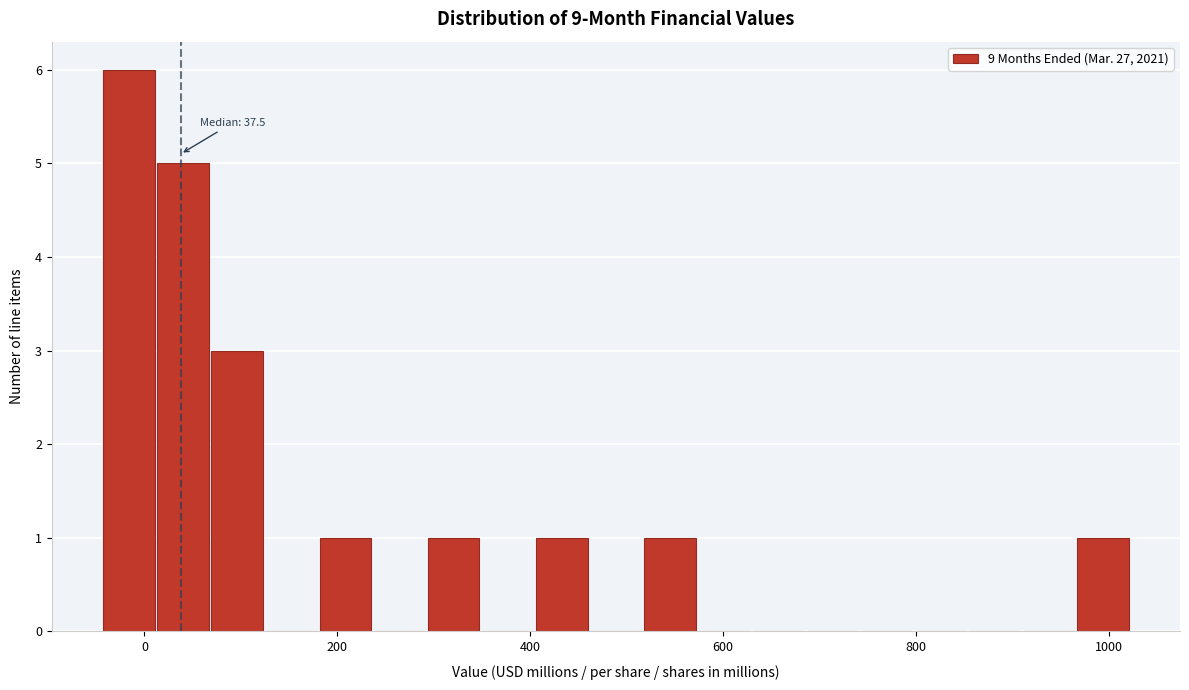

Around what value on the x-axis is the tallest bar? Give the approximate position of its centre, as read against the axis.

-20